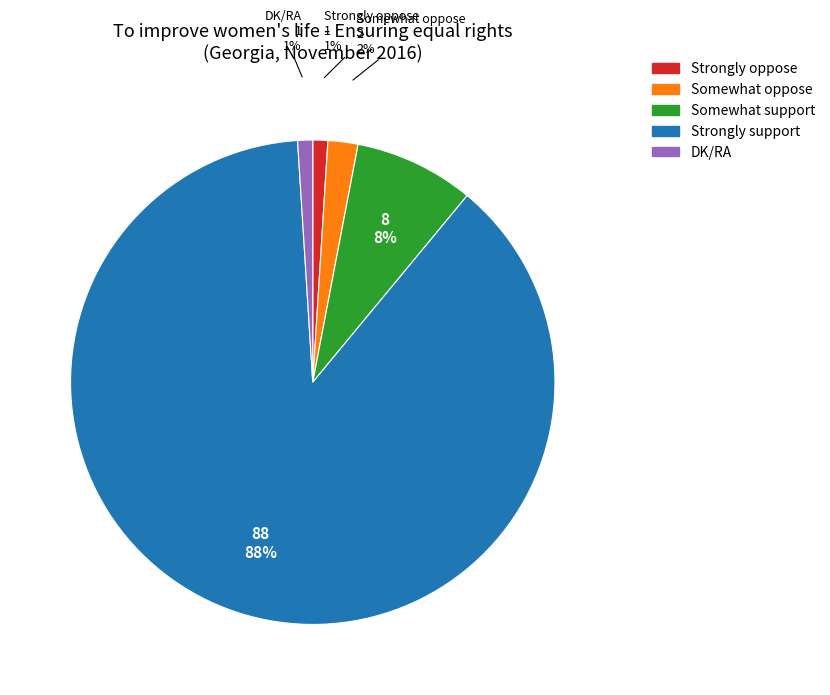

How many slices are in this pie chart?

5